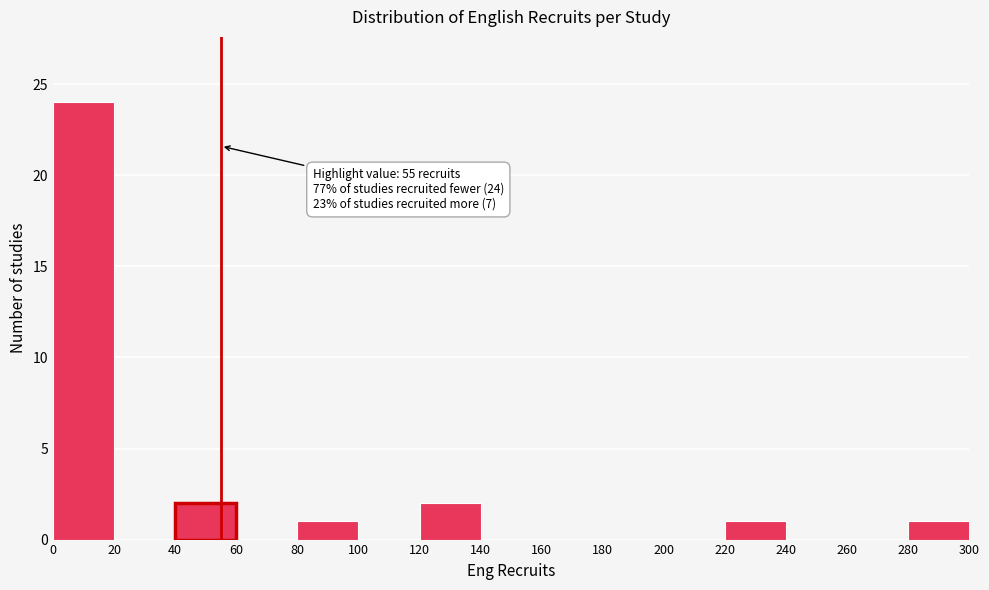

Which range on the x-axis has the tallest bar?

0 to 20